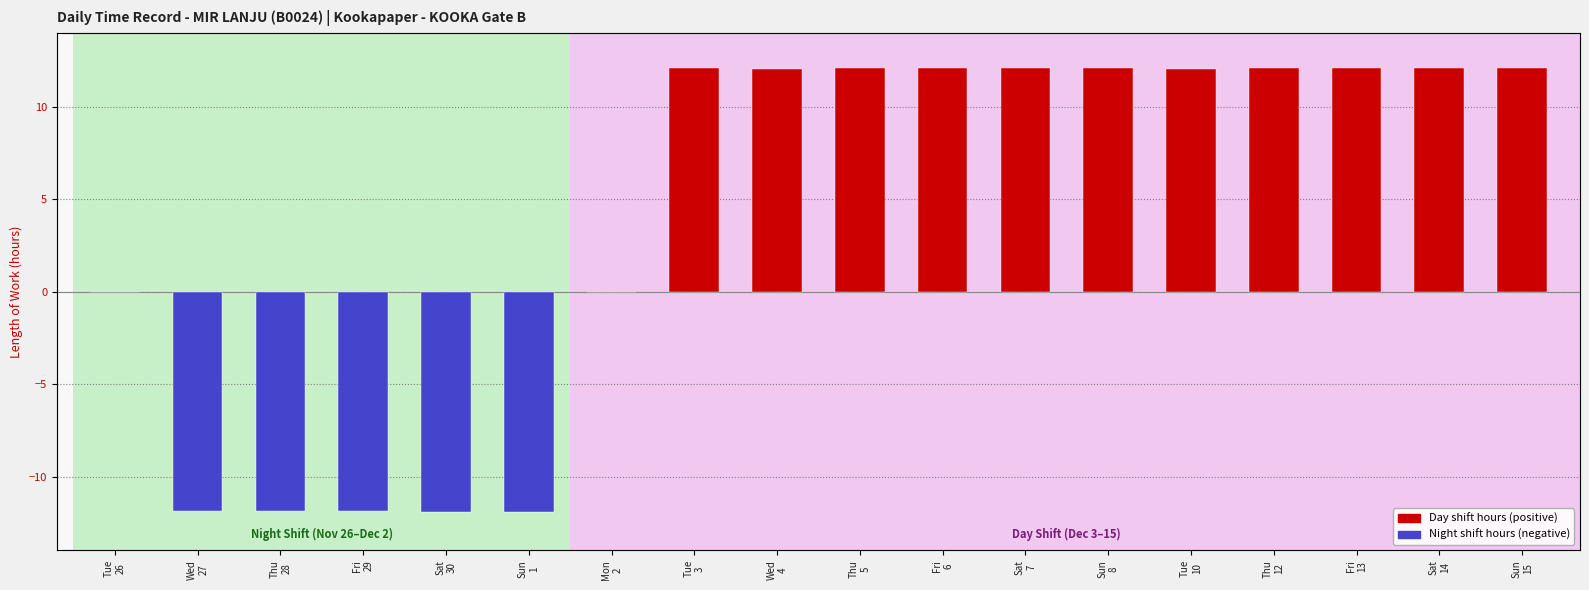

Which has a higher value, Sun
15 or Tue
26?

Sun
15